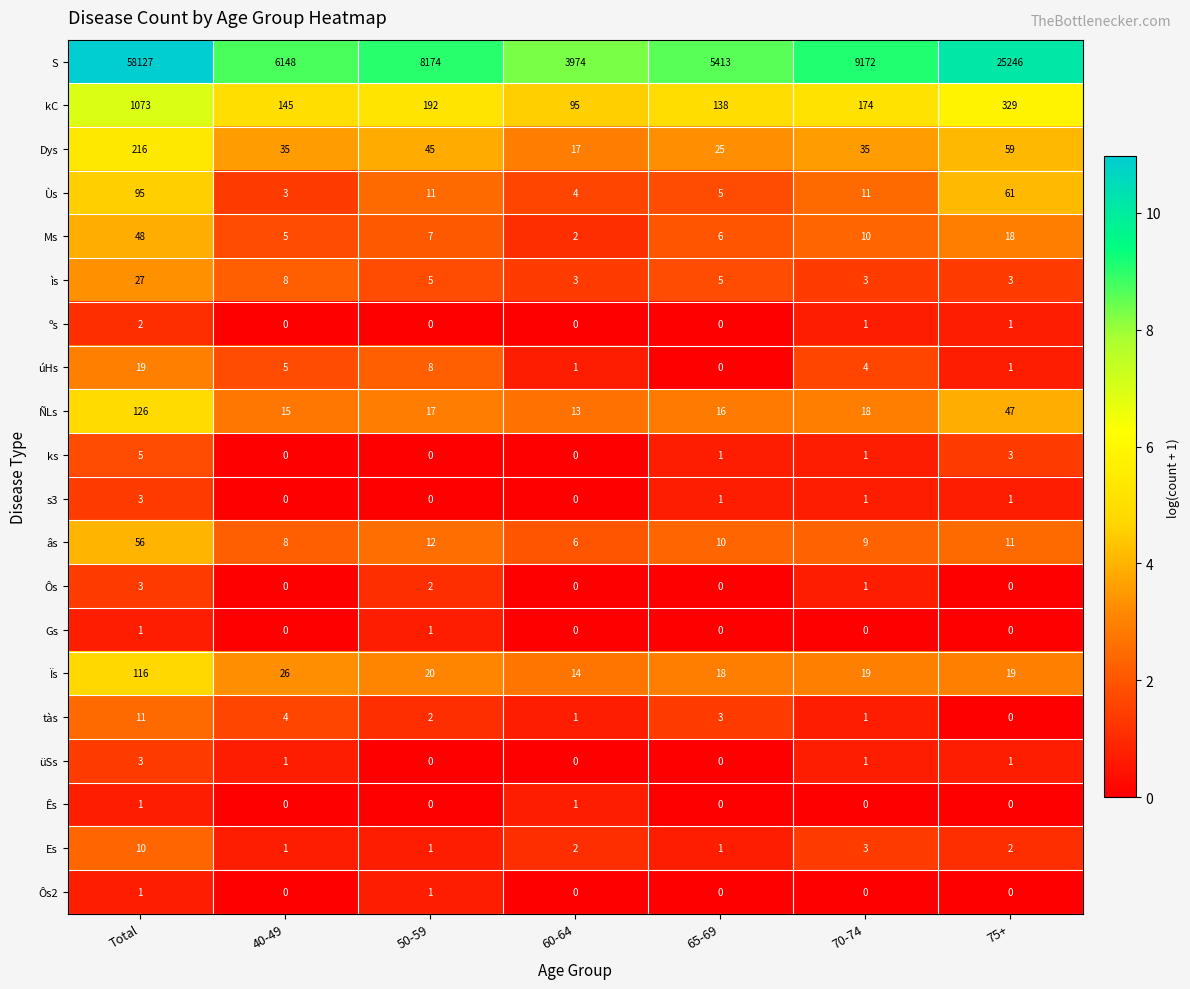

What is the sum of the Dys values at 75+ and 65-69?

84